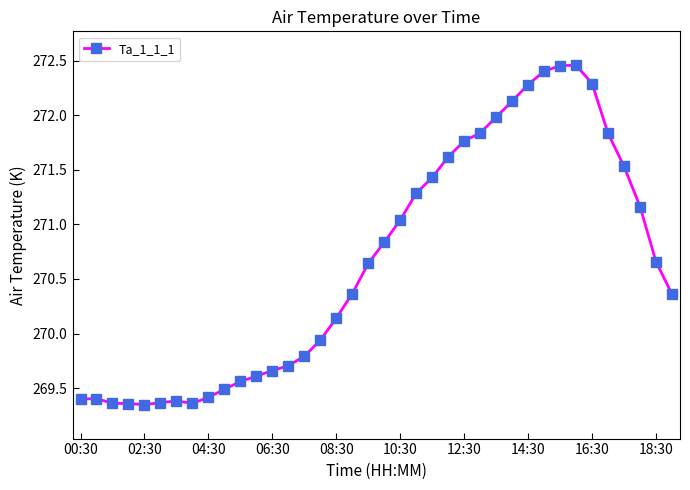

What is the sum of all values?

10284.7